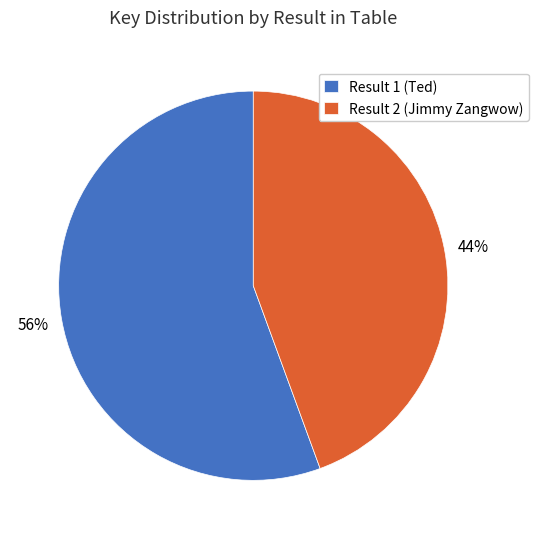

To the nearest percent, what is the average slice percentage?

50%